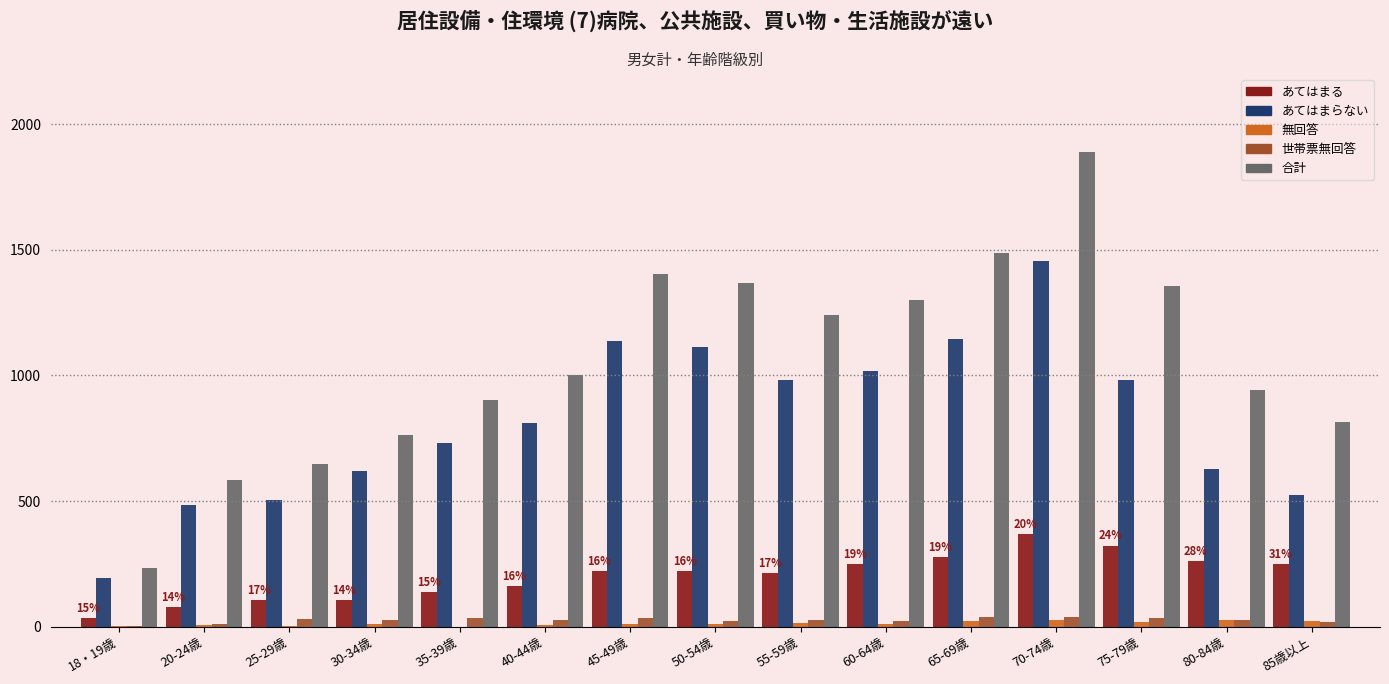

Which label corresponds to the largest value in the chart?

70-74歳